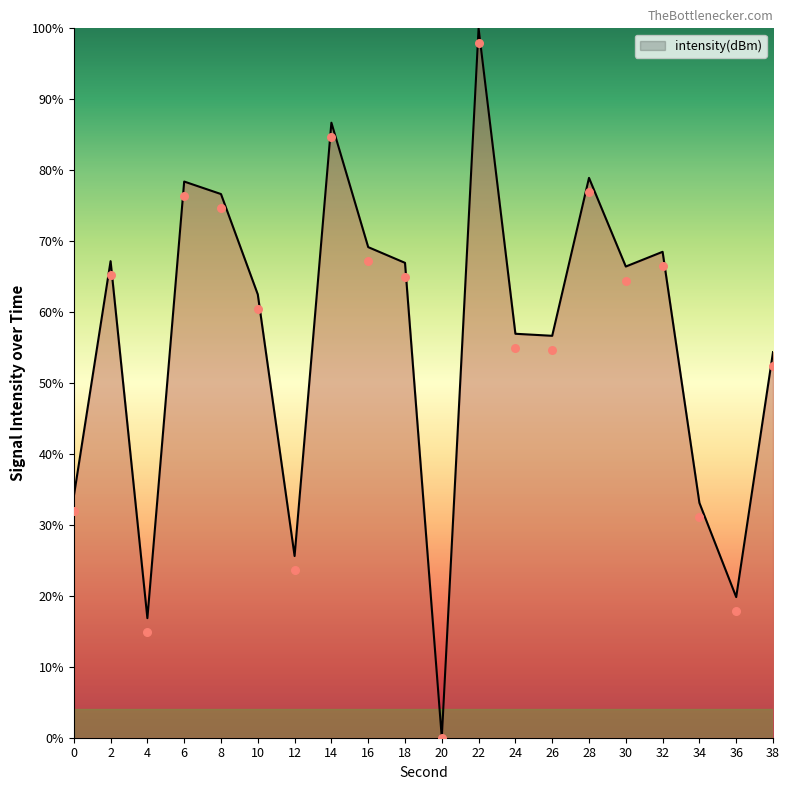

Between 0 and 16, which is larger?

16